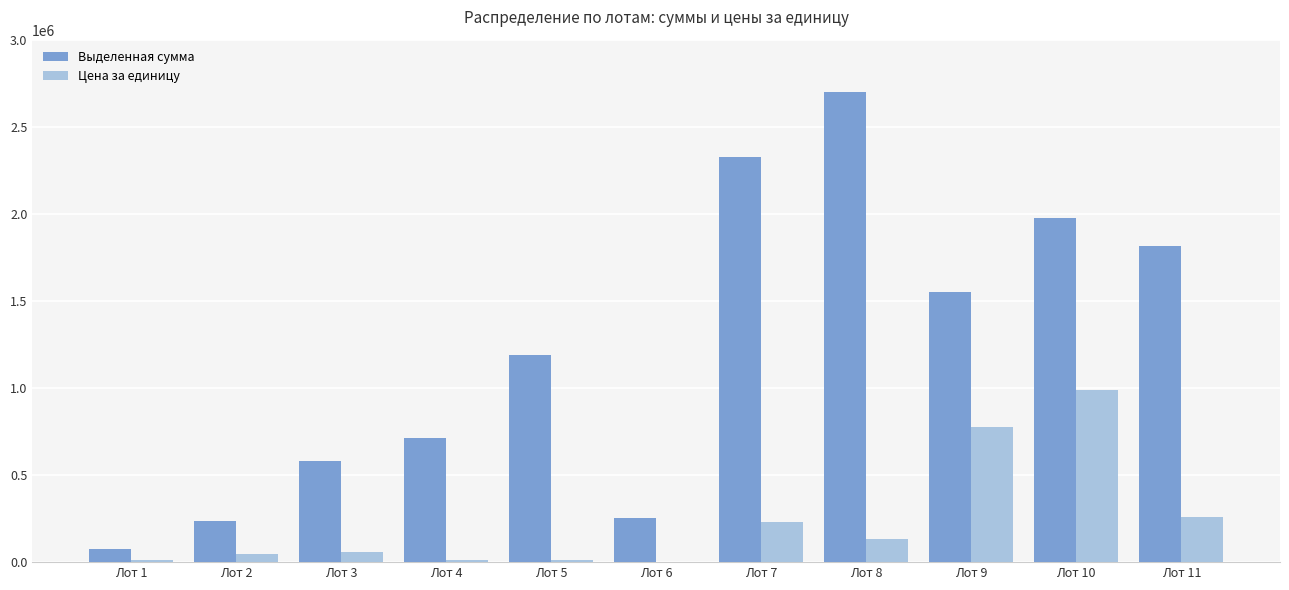

What is the maximum value shown in the chart?

2700000